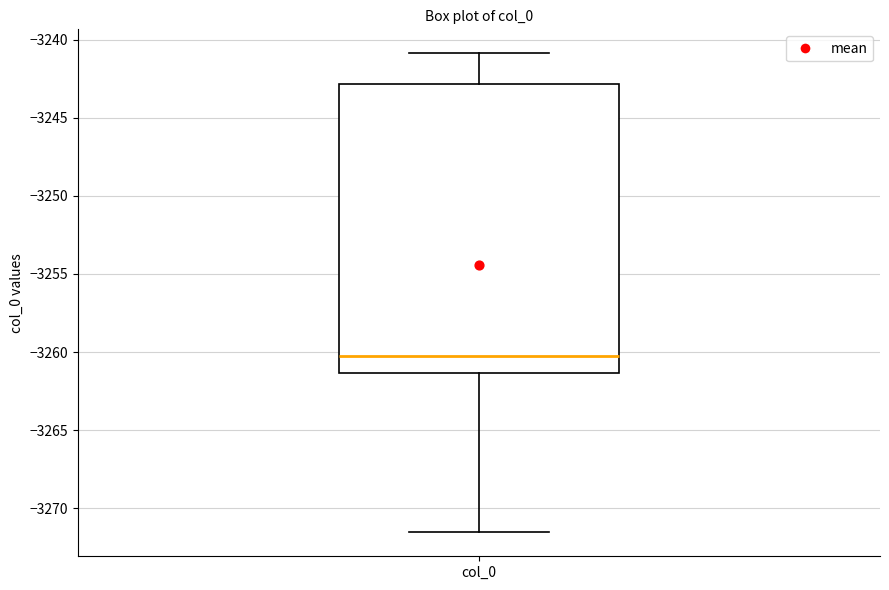

Read this box plot against the y-axis: the position of the median line, the range covered by the box, and the ends of both whiskers. The values are not printed on the chart, so give them approximately, as read against the axis.

median -3260.0, box -3261.5 to -3243.0, whiskers -3271.5 to -3241.0